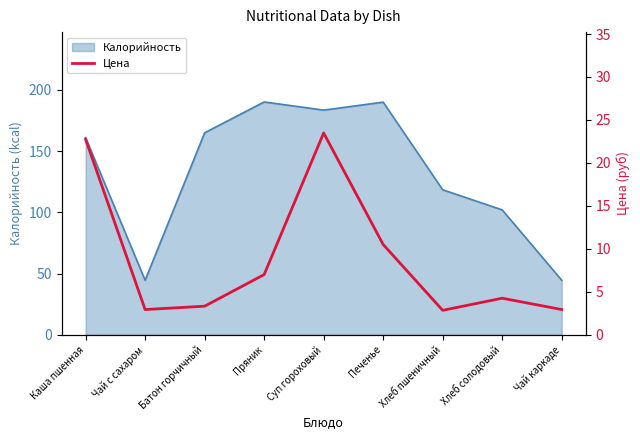

Which has a higher value, Чай каркаде or Хлеб солодовый?

Хлеб солодовый